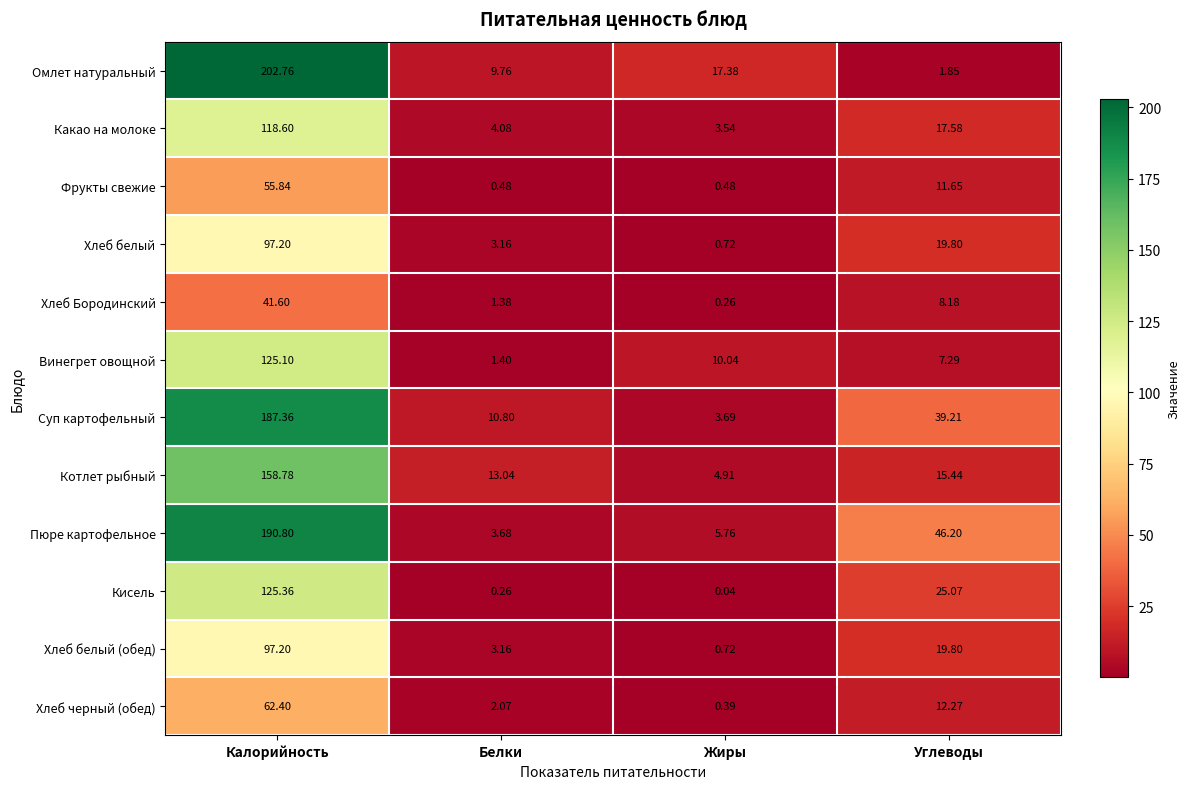

Which series has the largest range (max minus min)?

Омлет натуральный